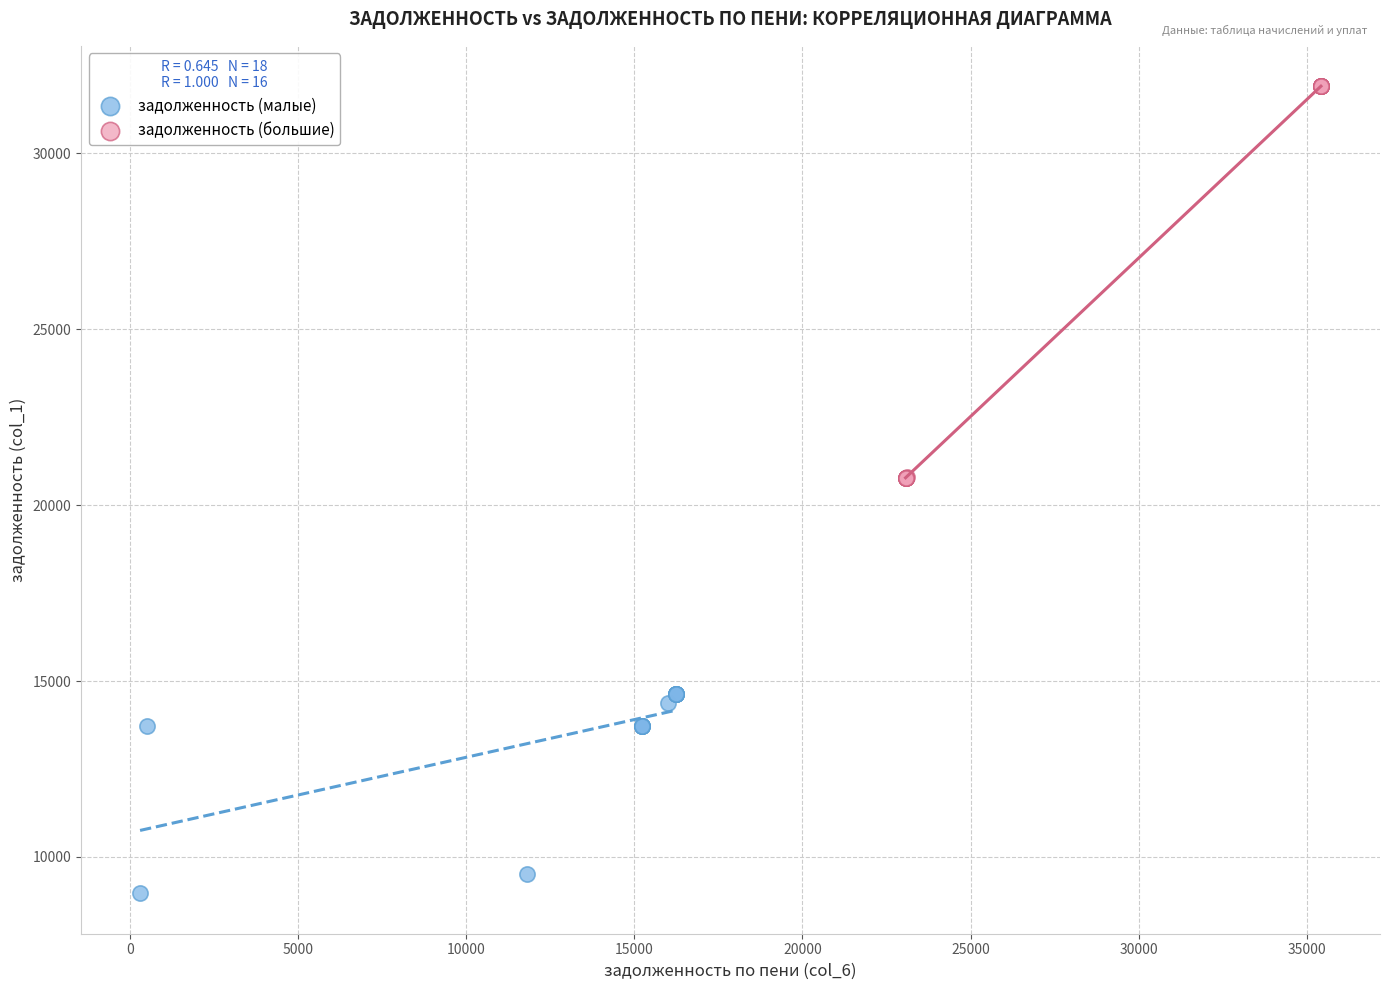

What are all the series names shown in the legend?

задолженность (малые), задолженность (большие)